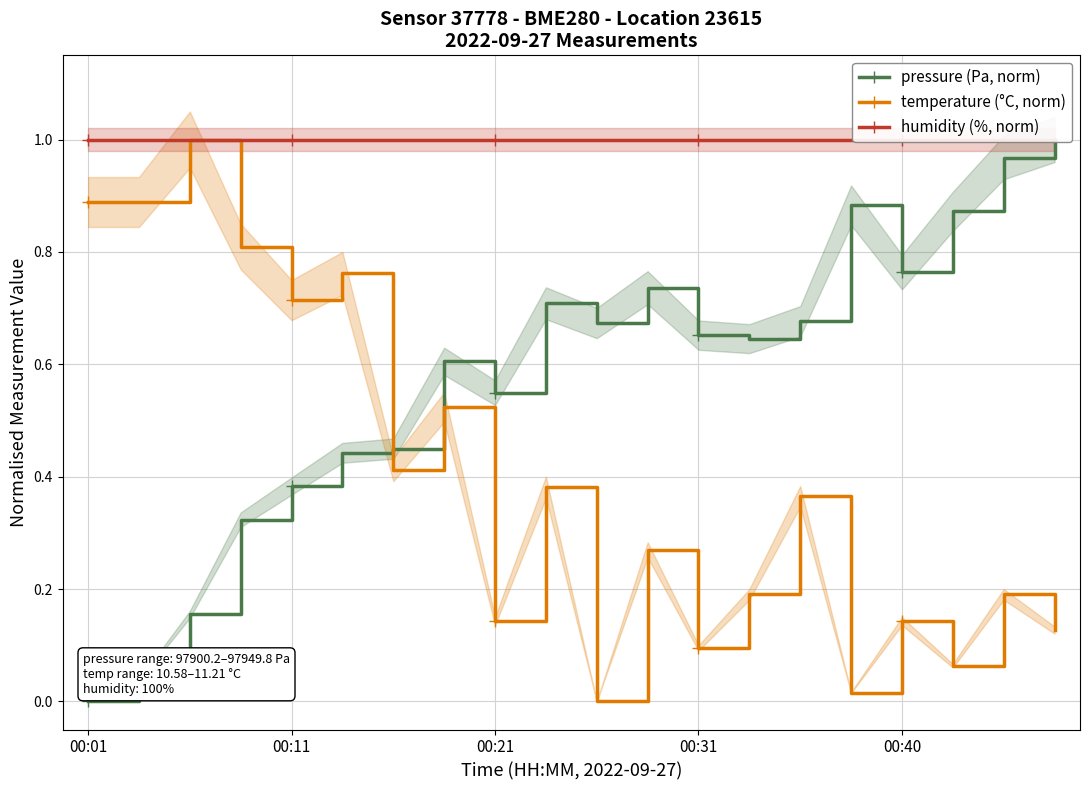

In temperature (°C, norm), how many points are higher than both neighbors (excluding endpoints)?

8